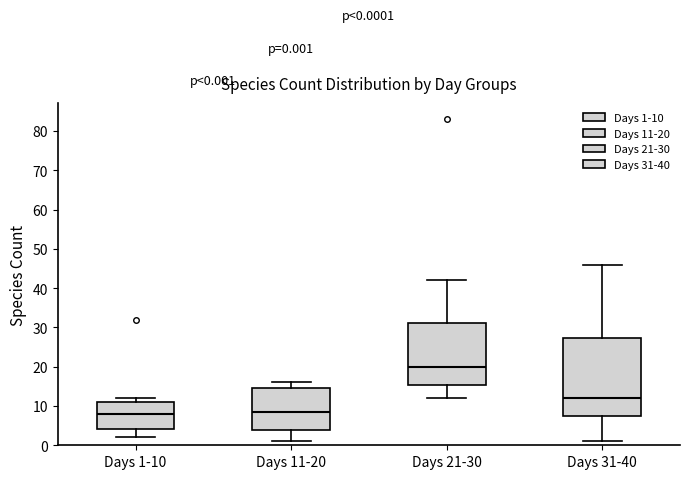

Comparing the boxes themselves (not the whiskers), which one is the tallest?

Days 31-40